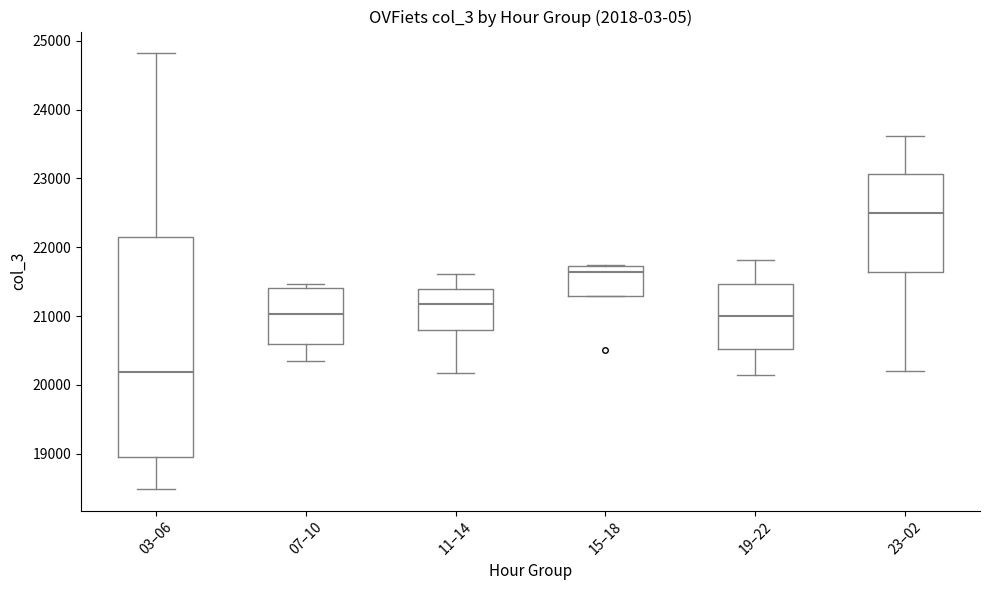

Which box has the highest median line?

23–02